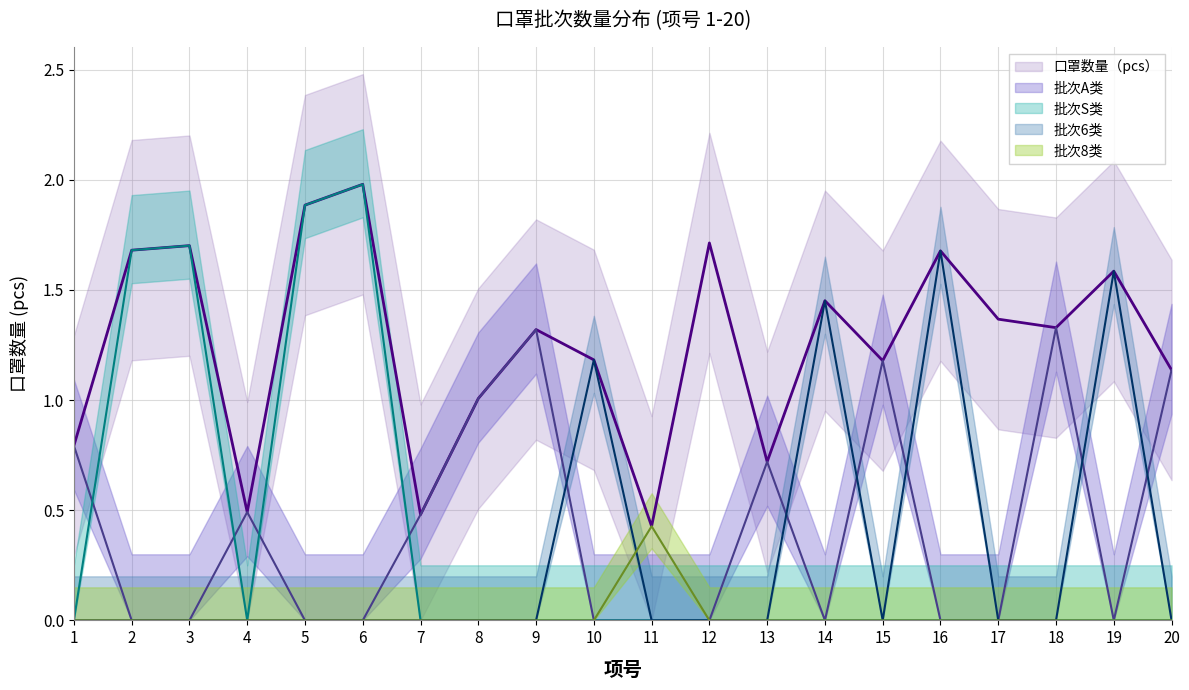

What are all the series names shown in the legend?

口罩数量（pcs）, 批次A类, 批次S类, 批次6类, 批次8类